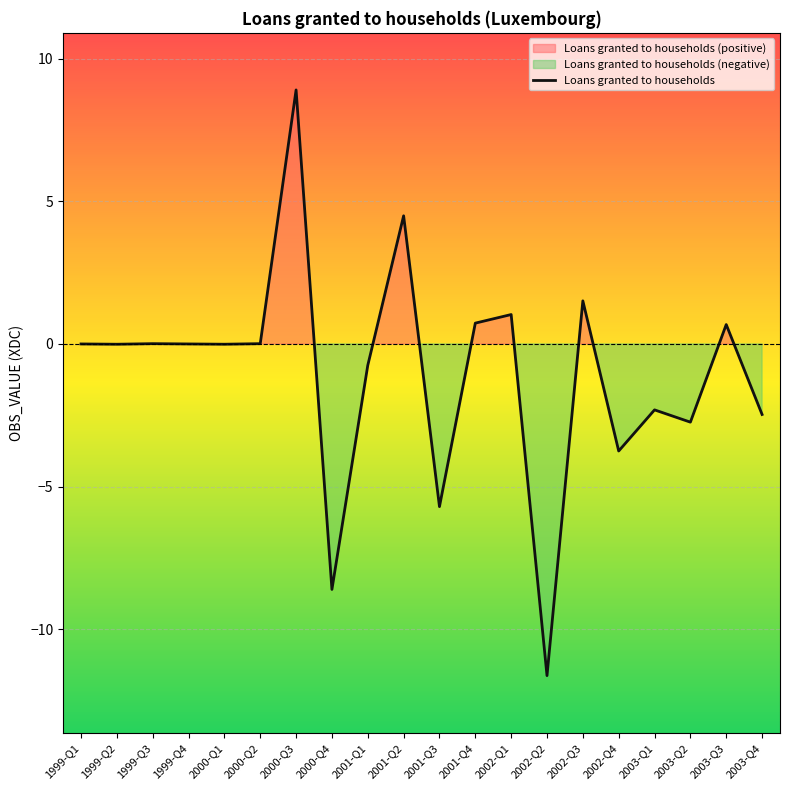

What is the sum of all values?

-20.6